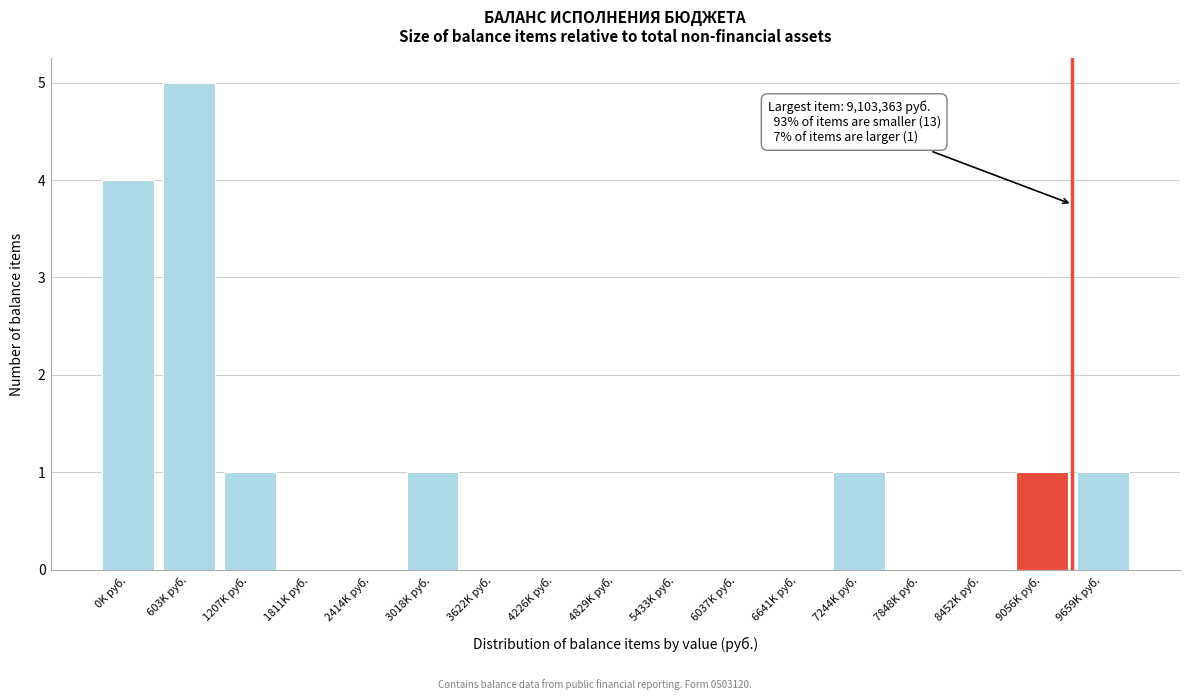

Reading right to left, transcribe all the data shown in this chart.

9659K руб.=1	9056K руб.=1	8452K руб.=0	7848K руб.=0	7244K руб.=1	6641K руб.=0	6037K руб.=0	5433K руб.=0	4829K руб.=0	4226K руб.=0	3622K руб.=0	3018K руб.=1	2414K руб.=0	1811K руб.=0	1207K руб.=1	603K руб.=5	0K руб.=4